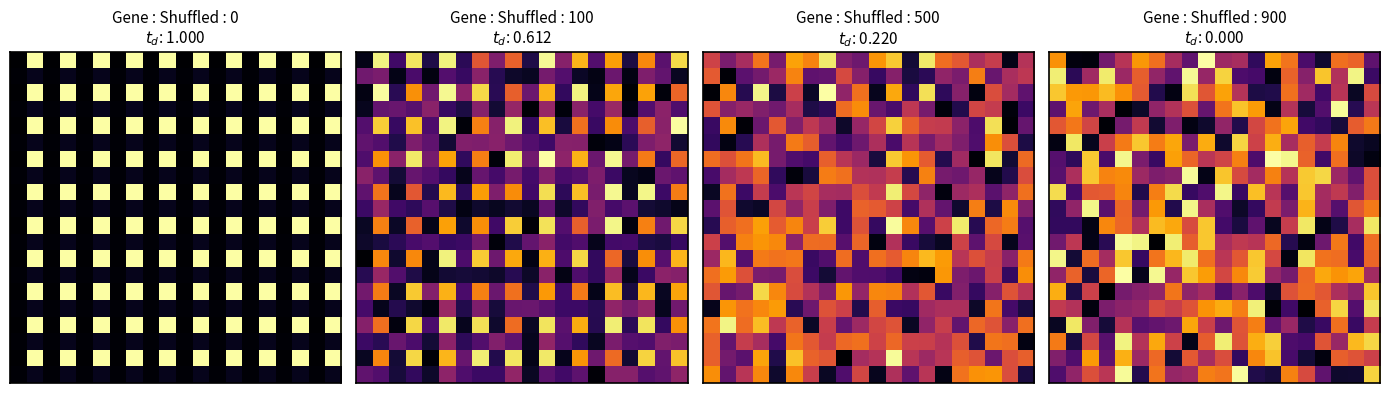

What is the difference between the highest and lowest values at 12?

0.8